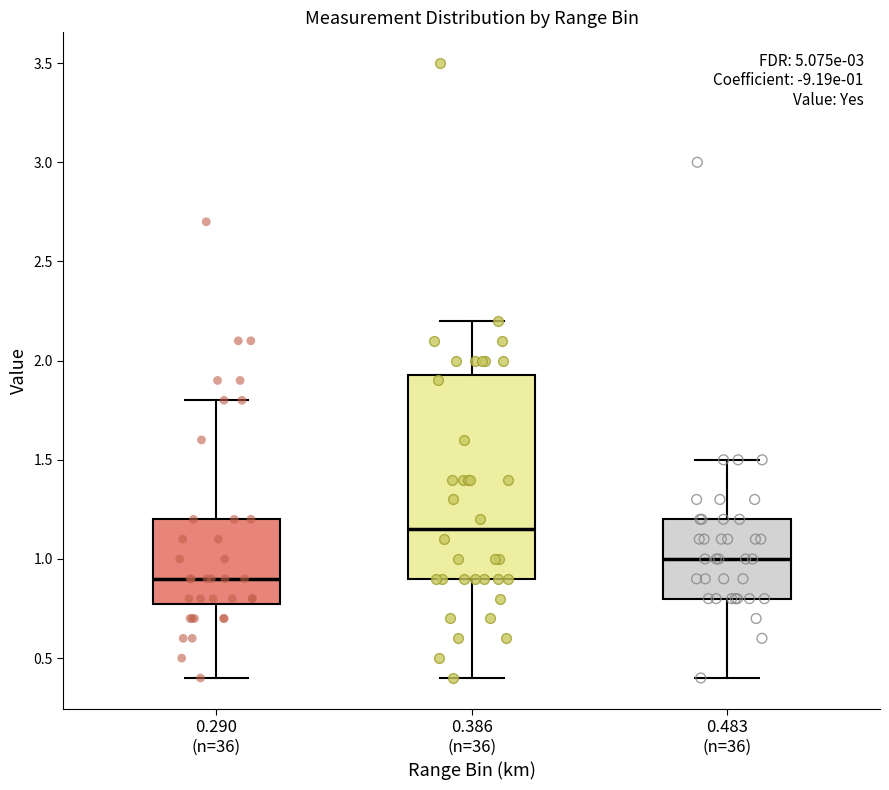

Which box's median line is the lowest?

0.290 (n=36)